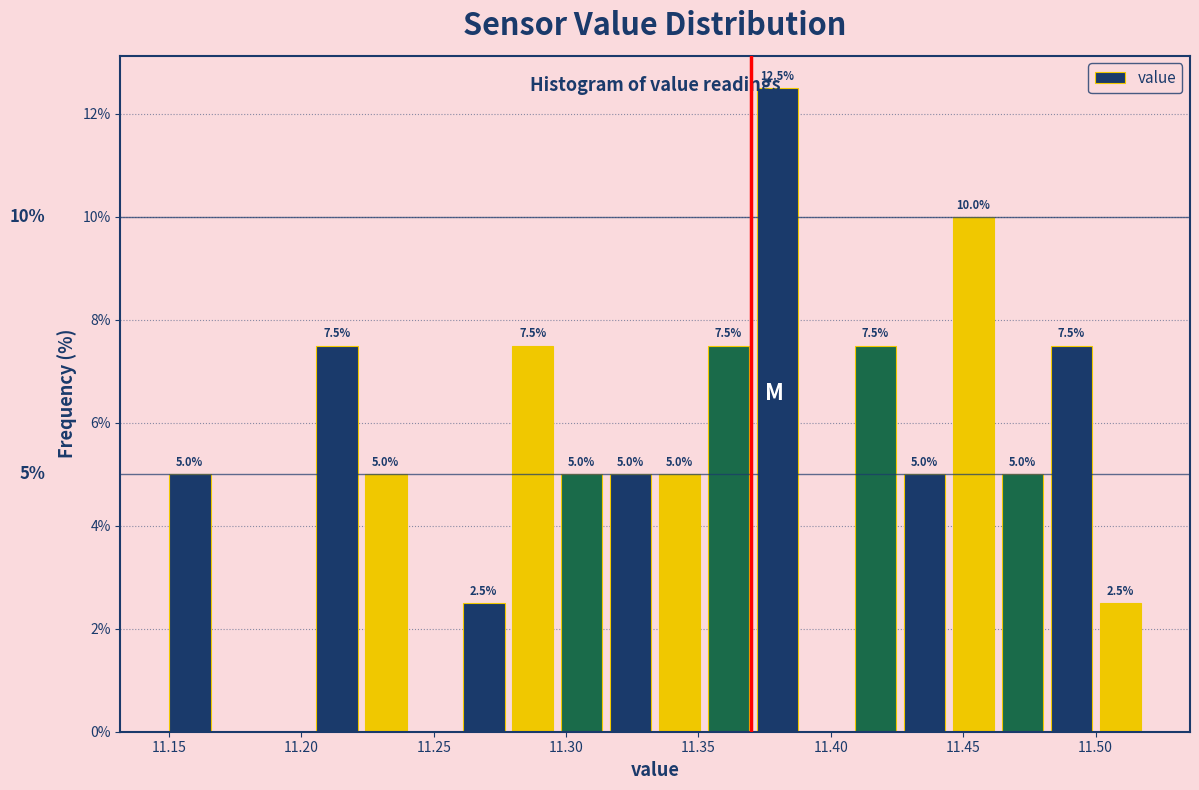

Around what value on the x-axis is the tallest bar? Give the approximate position of its centre, as read against the axis.

11.380